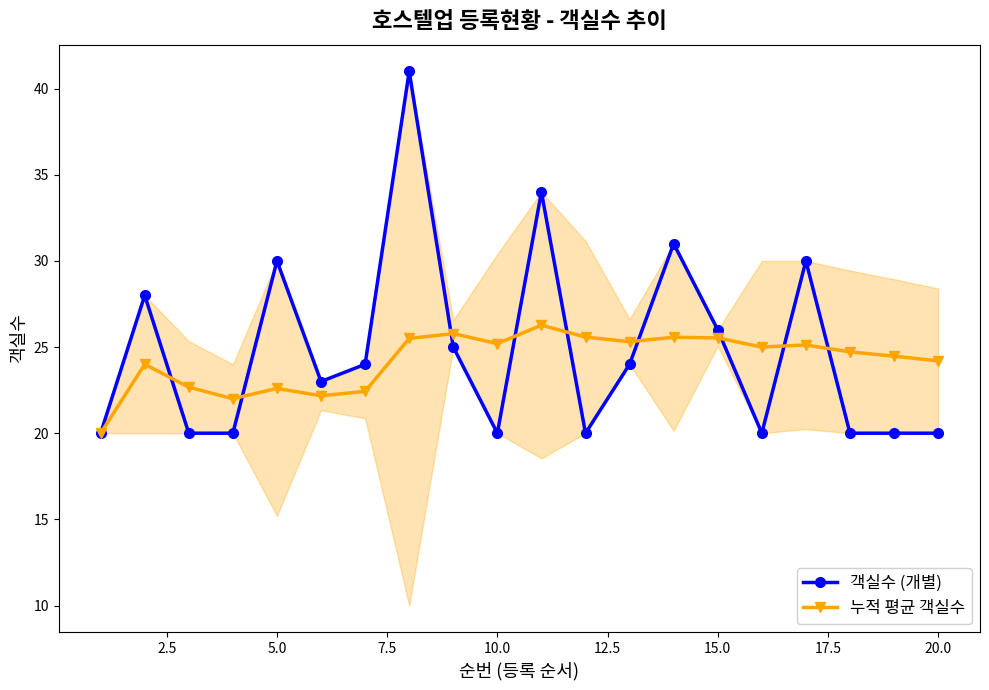

How many times do 누적 평균 객실수 and 객실수 (개별) cross each other?

9